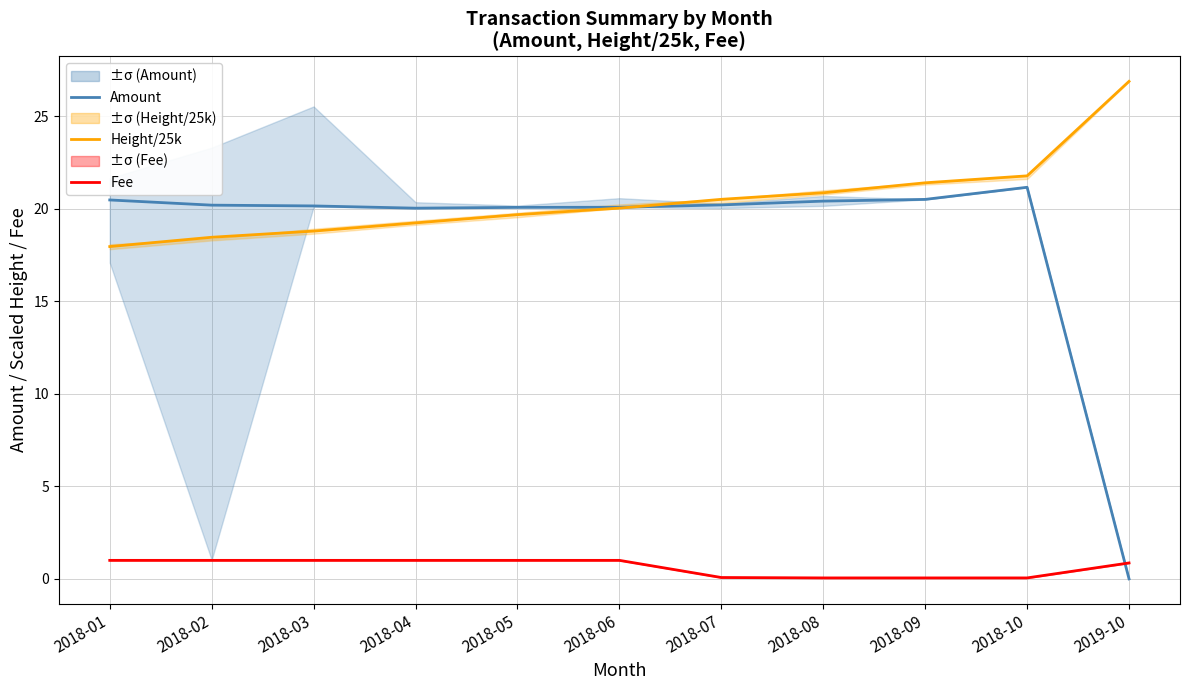

How many interior local peaks does the Amount series have?

1